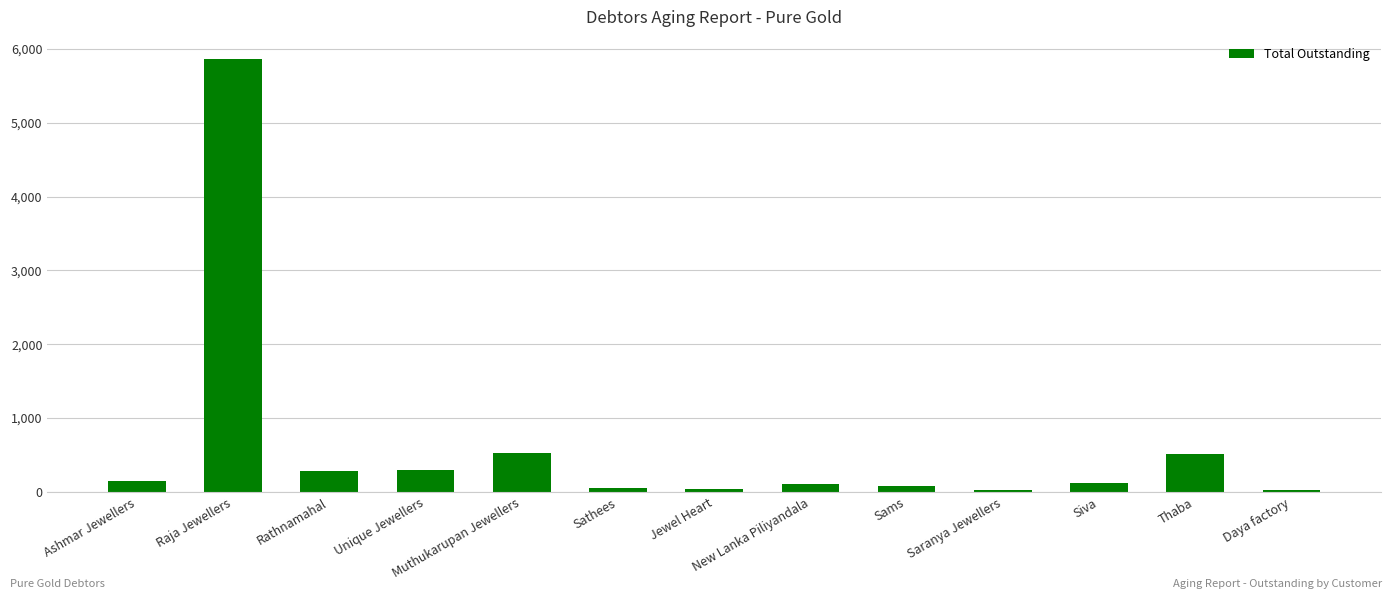

What is the ratio of the value at Daya factory to the value at Rathnamahal?

0.1